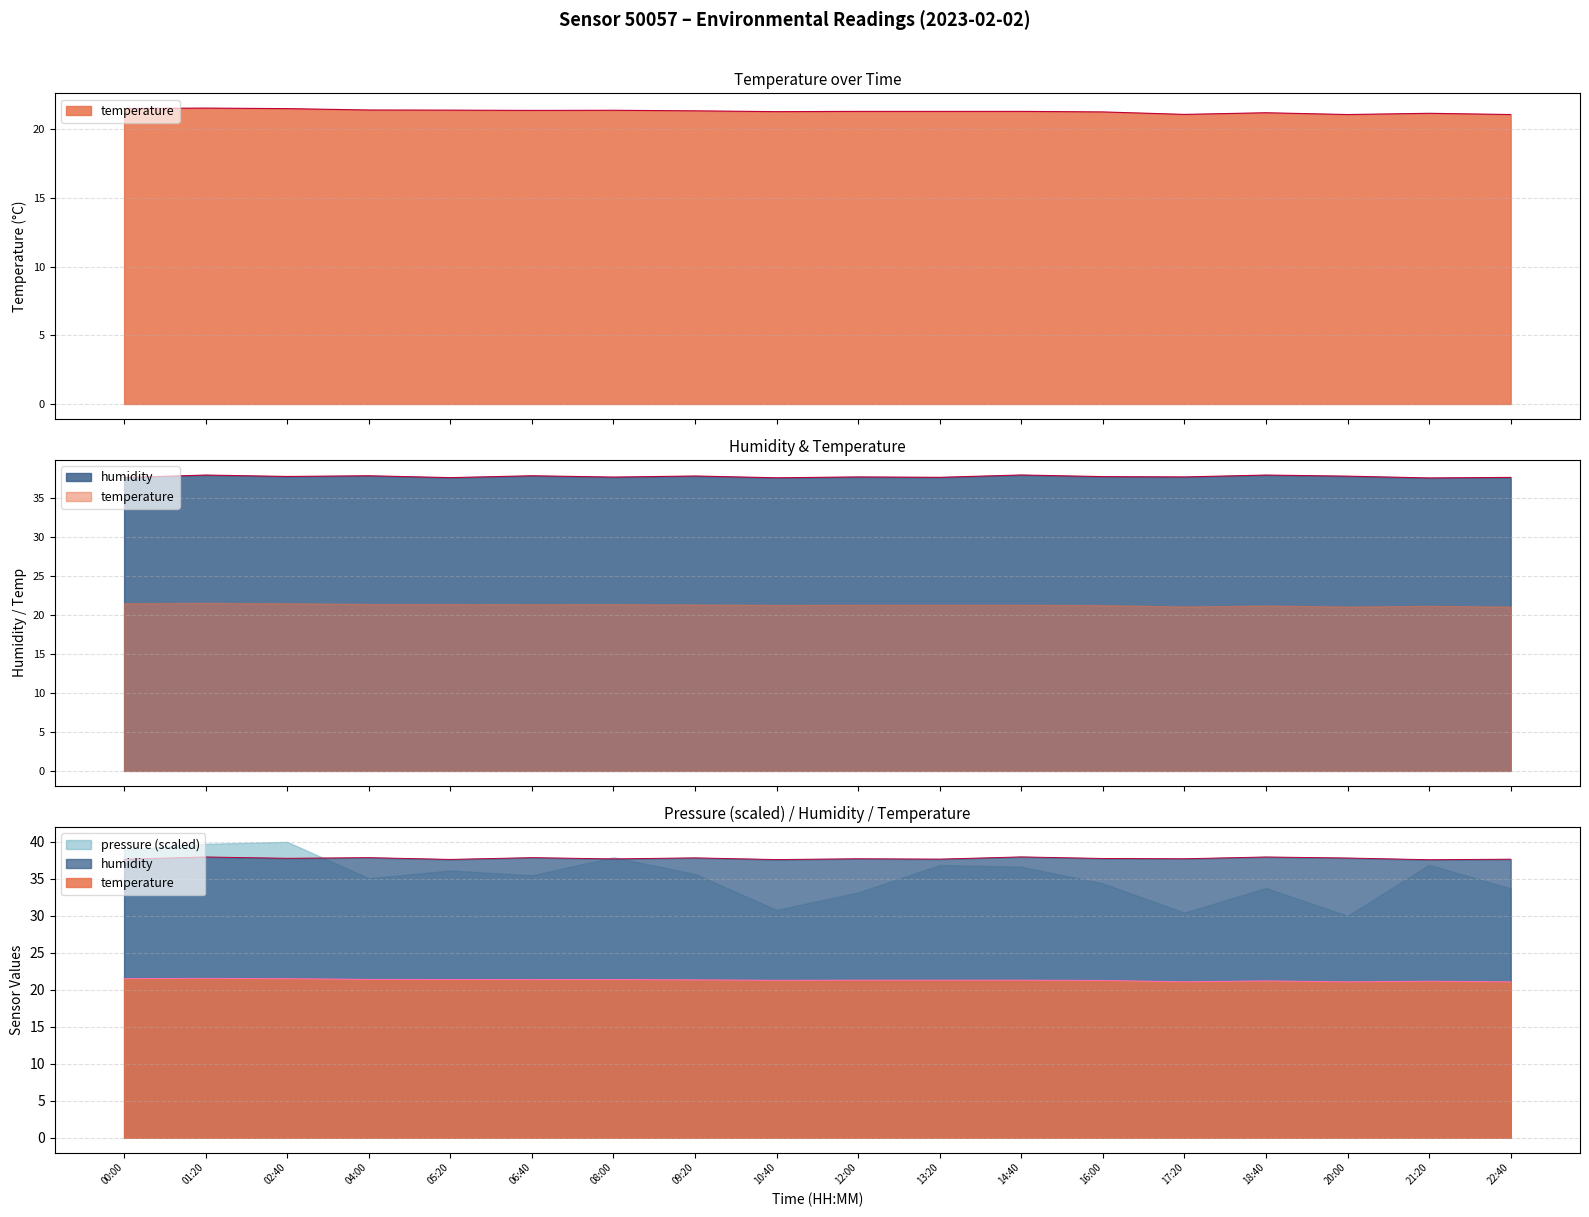

True or false: humidity has more than 1 interior local peaks.

True